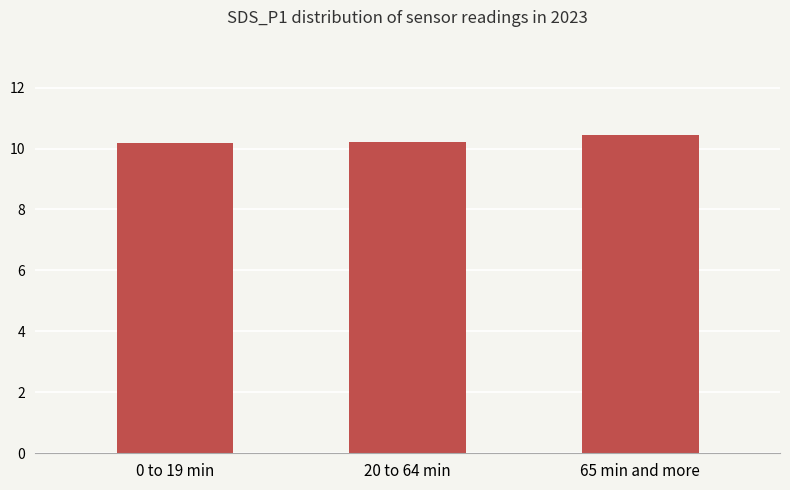

Reading left to right, list all the values displayed in this chart.

10.2	10.2	10.4